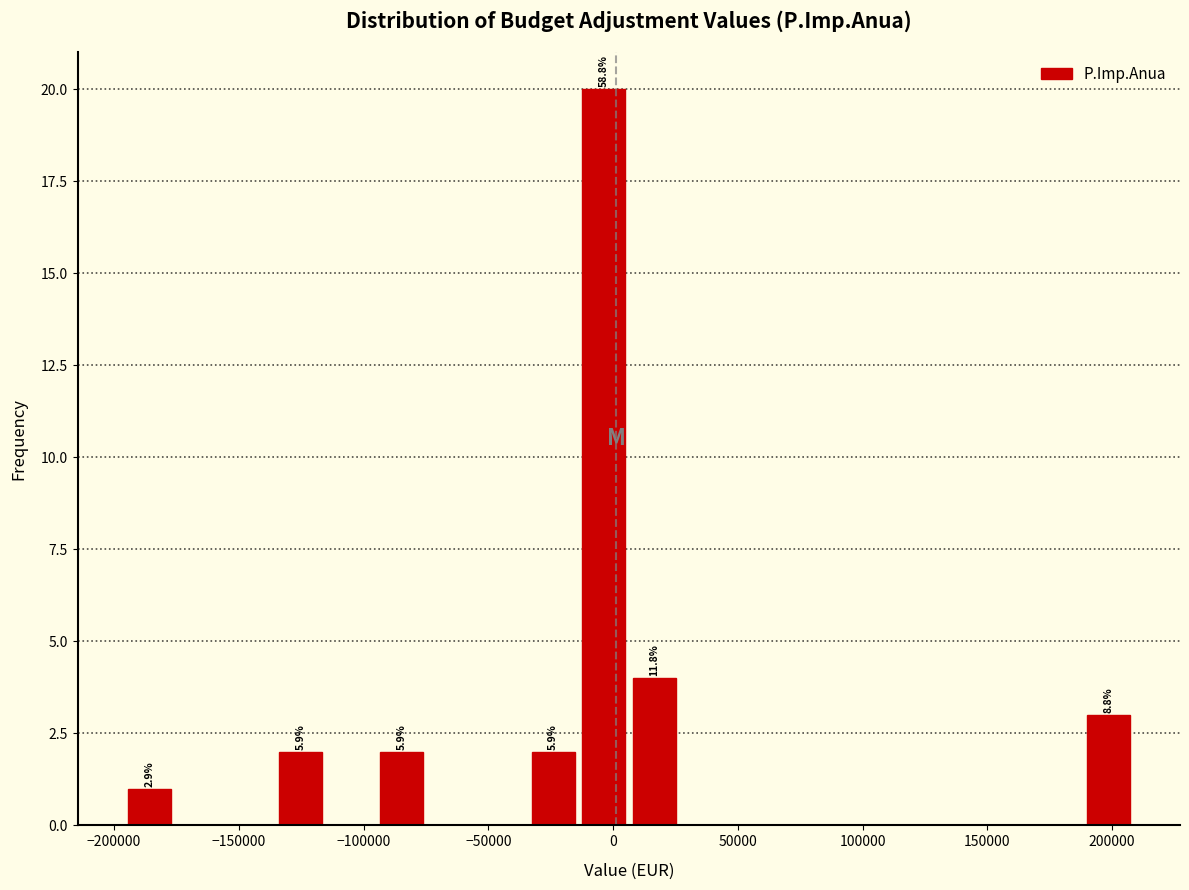

Over which range of the x-axis is the bar tallest?

-15000 to 5000